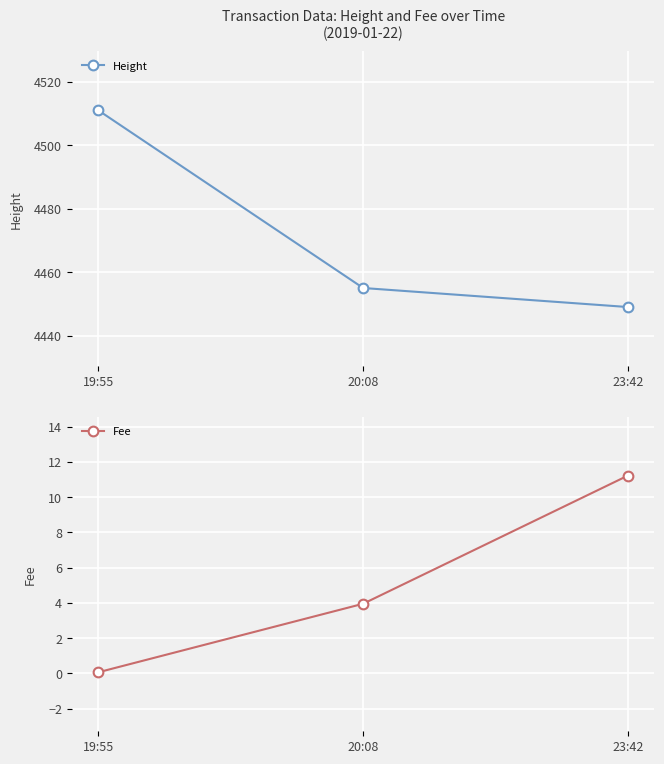

Reading left to right, transcribe all the data shown in this chart.

Height: 19:55=4511.0	20:08=4455.0	23:42=4449.0
Fee: 19:55=0.1	20:08=4.0	23:42=11.2